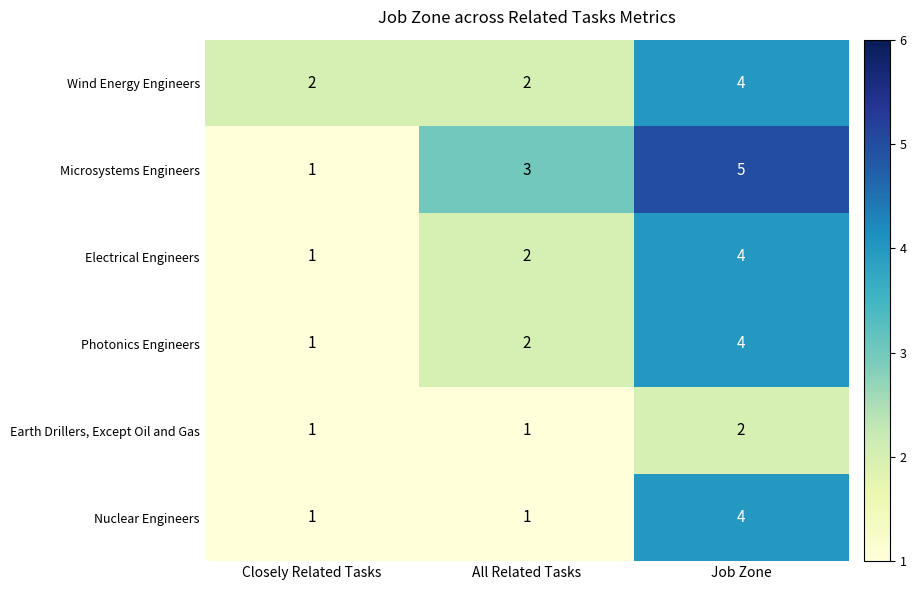

What is the average value of the Wind Energy Engineers series?

3